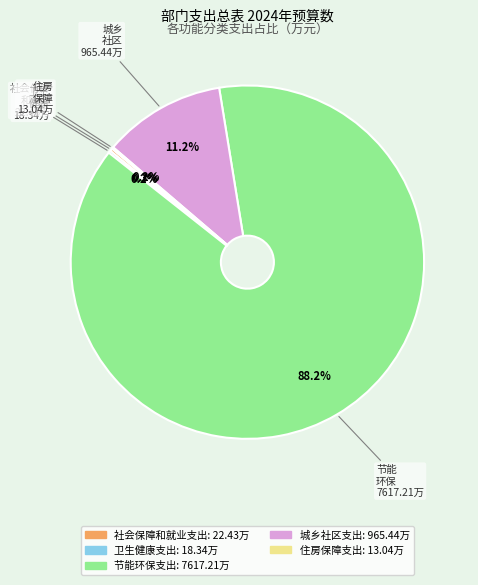

Does any single category account for the majority?

Yes